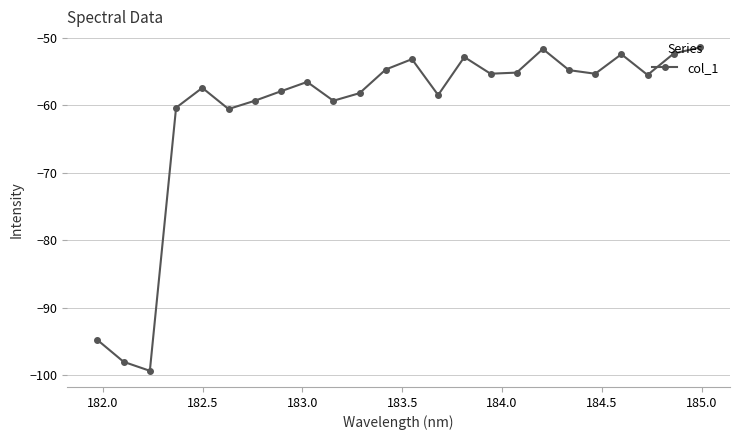

What is the value of the 9th point from the left?

-56.6